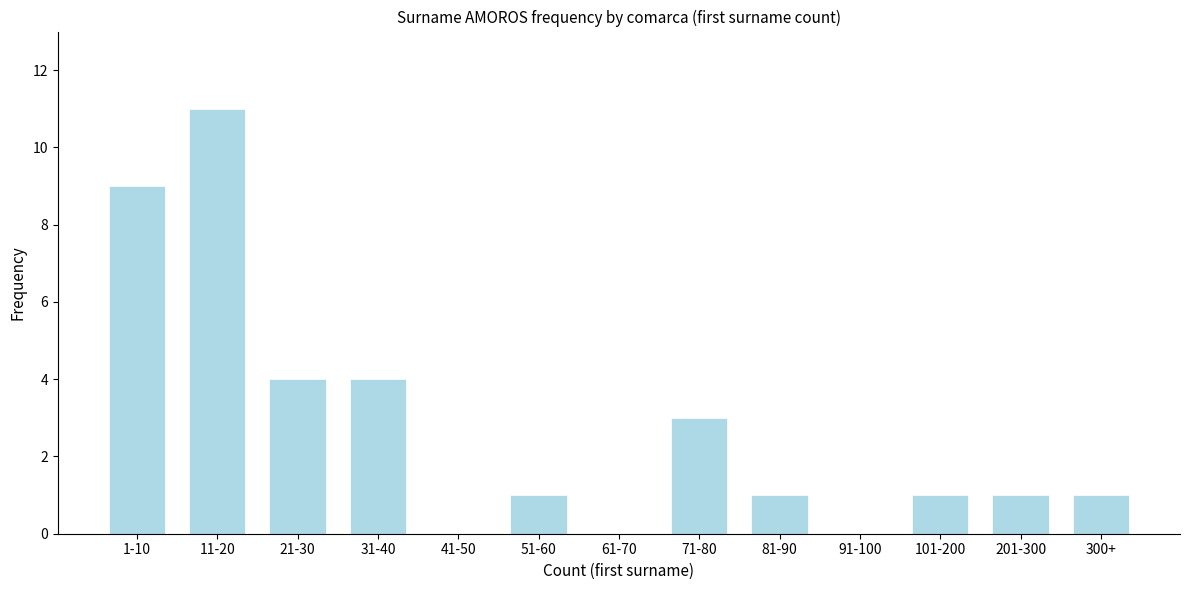

Reading right to left, what are all the values shown in this chart?

300+=1	201-300=1	101-200=1	91-100=0	81-90=1	71-80=3	61-70=0	51-60=1	41-50=0	31-40=4	21-30=4	11-20=11	1-10=9